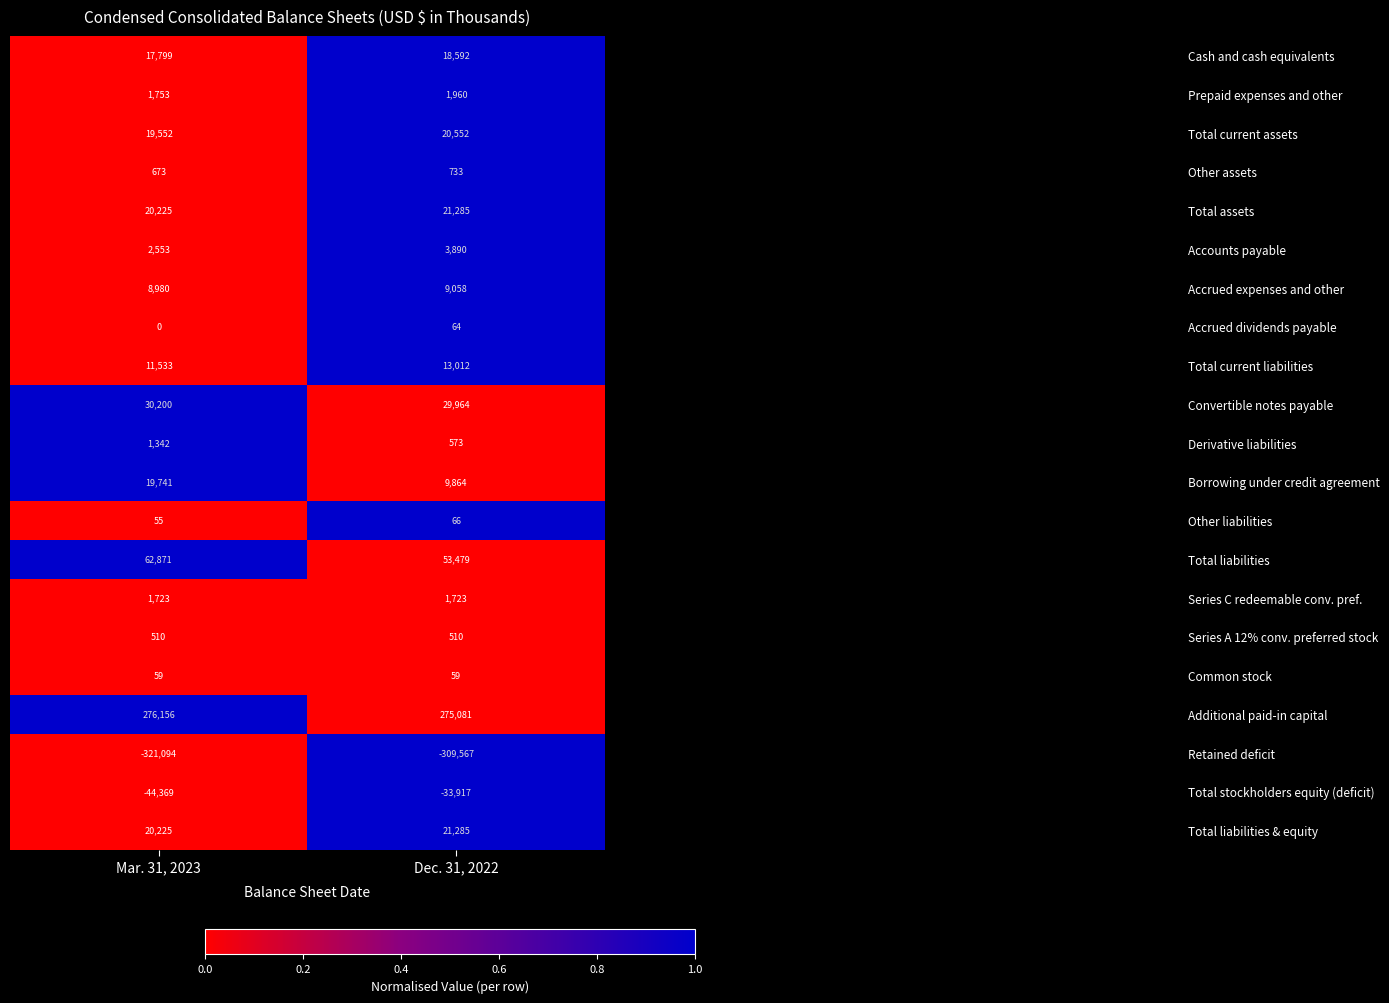

What is the difference between the maximum and minimum values in the Total liabilities & equity series?

1060